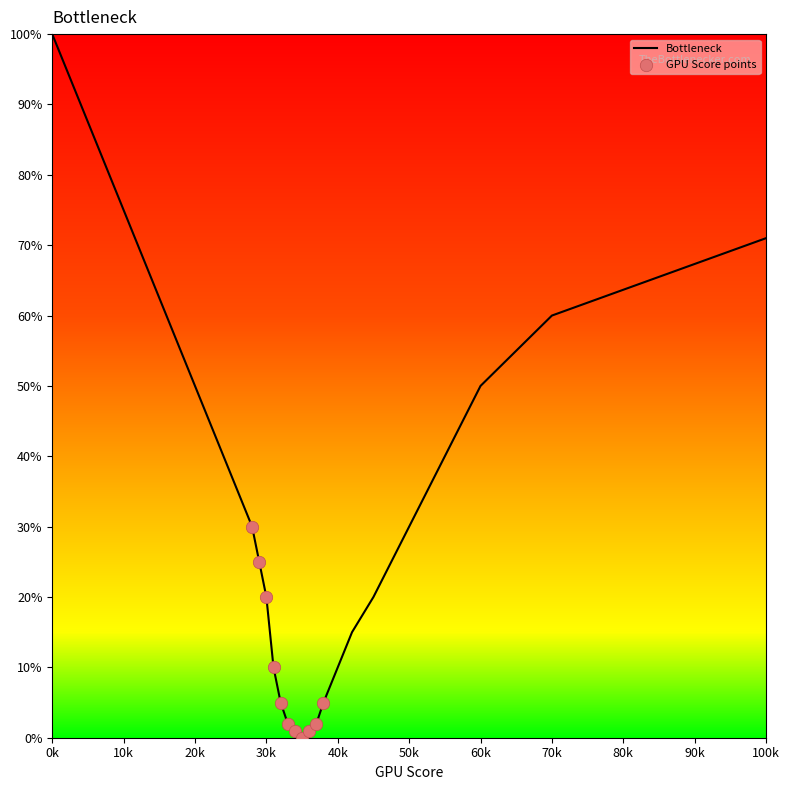

True or false: Bottleneck has a value of 41 at 50k.

False